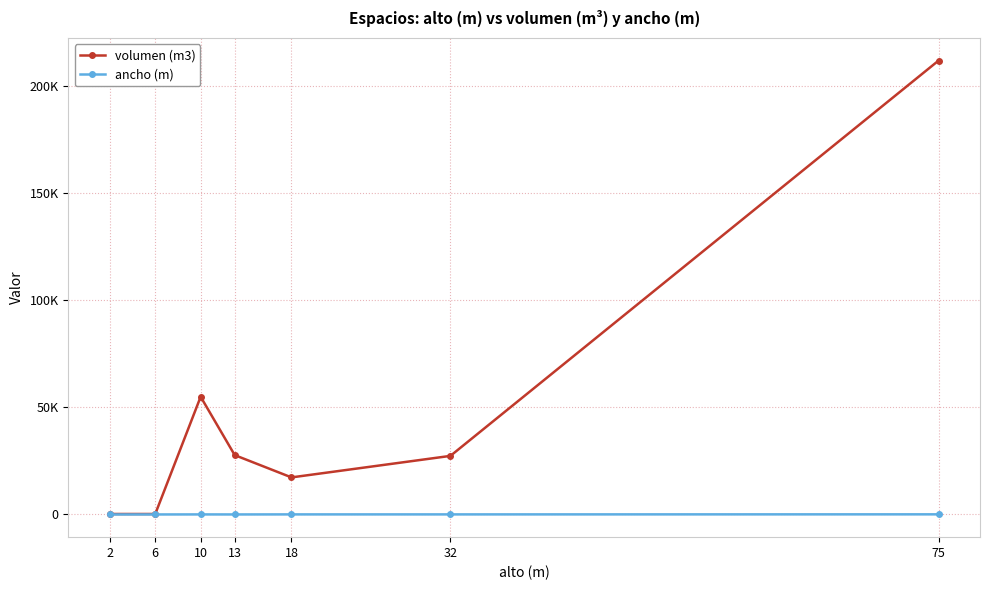

What is the average value of the ancho (m) series?

24.0